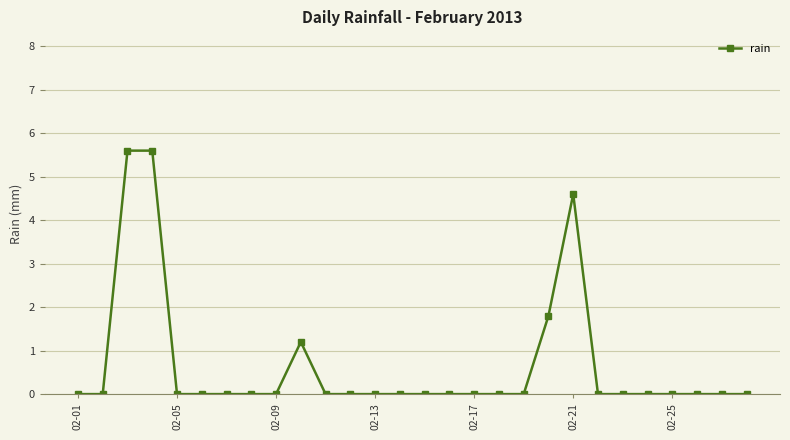

Is this an area chart (filled region under the line)?

No